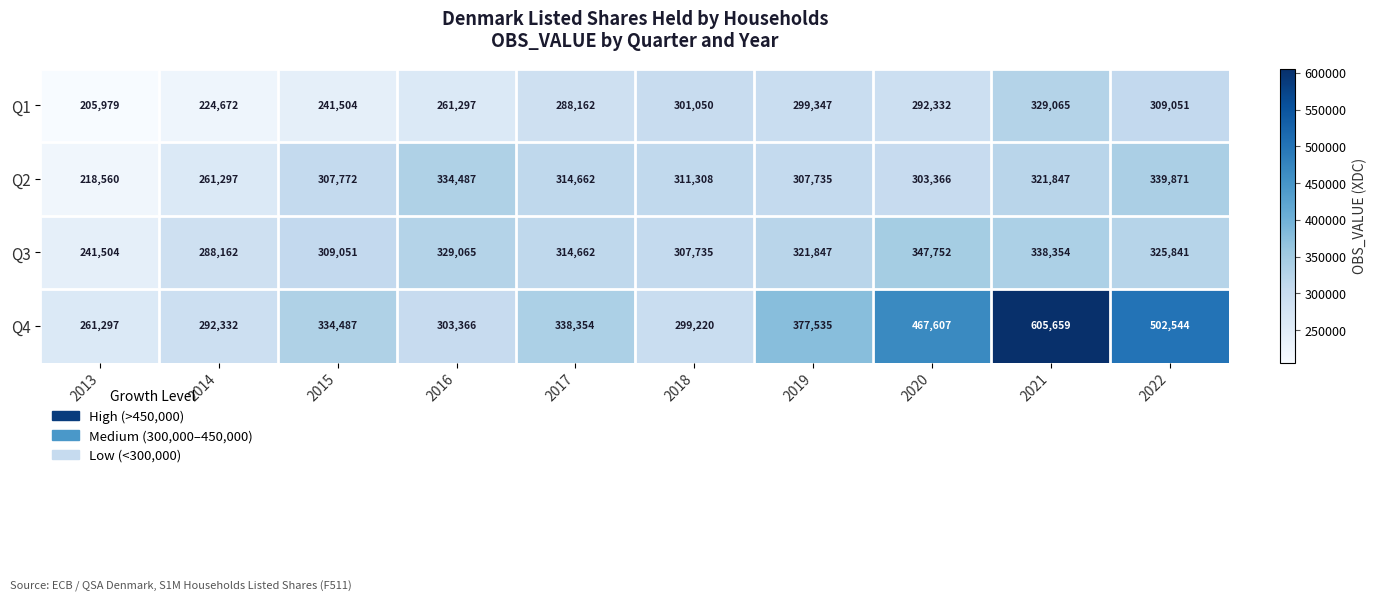

Rank the series at 2013 from highest to lowest value.

Q4, Q3, Q2, Q1